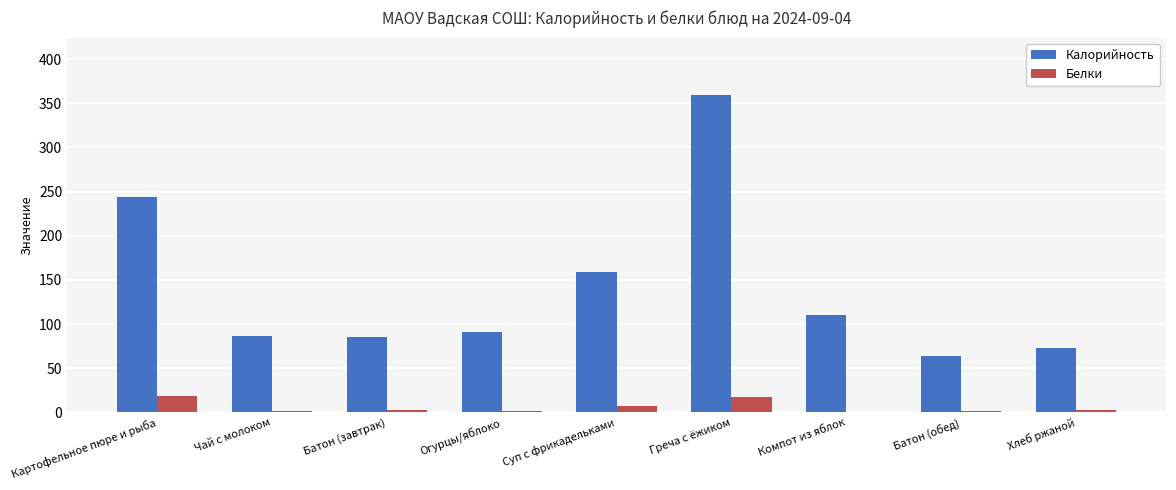

At which label does Калорийность first exceed 91?

Картофельное пюре и рыба